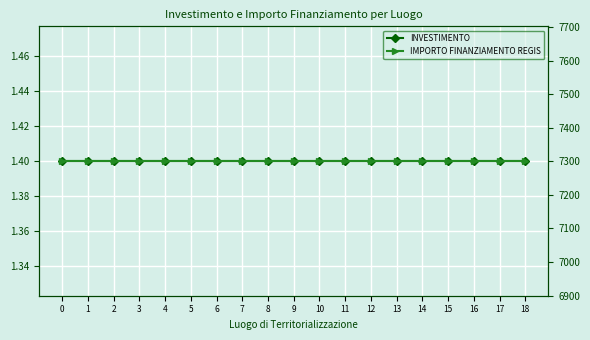

True or false: INVESTIMENTO and IMPORTO FINANZIAMENTO REGIS cross at least once.

False